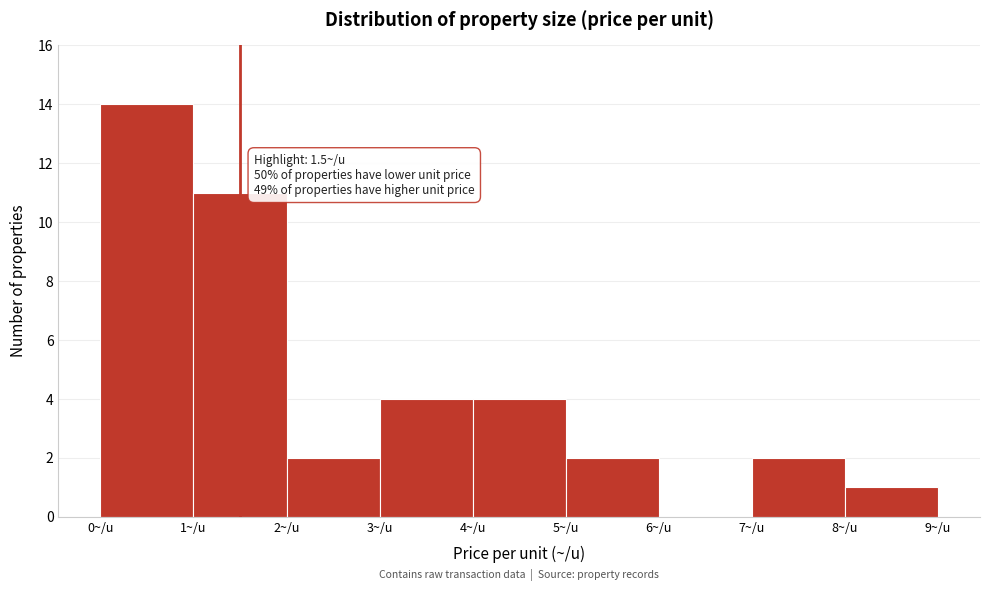

Which range on the x-axis has the tallest bar?

0 to 1